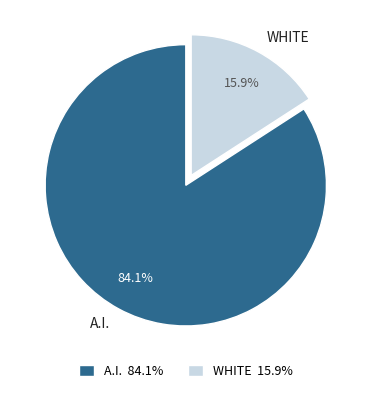

Does WHITE represent more than half of the total?

No